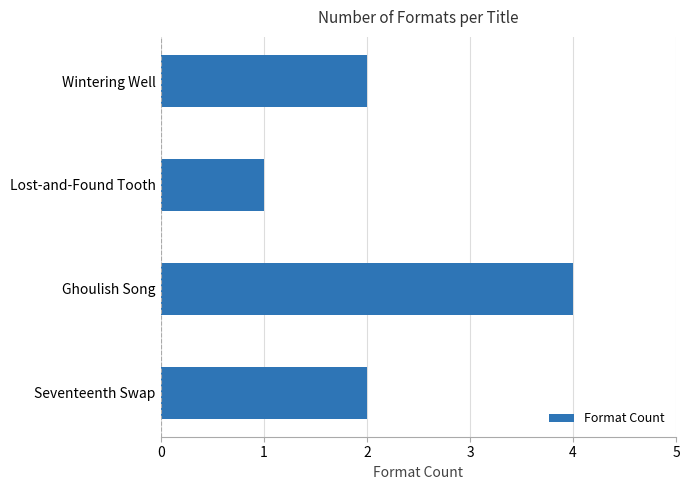

How many values are between 2 and 4?

3